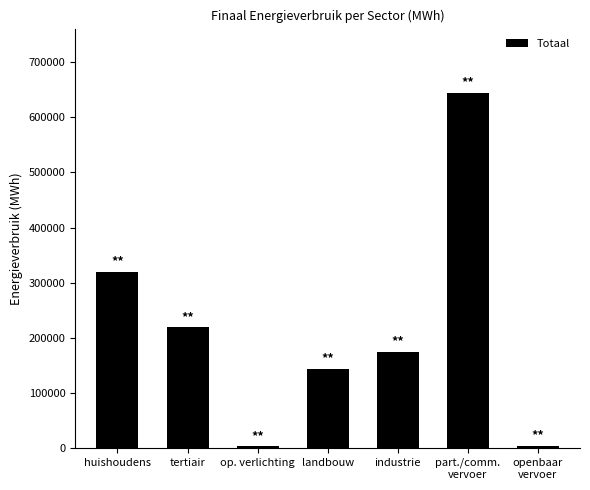

How many data points does each series have?

7